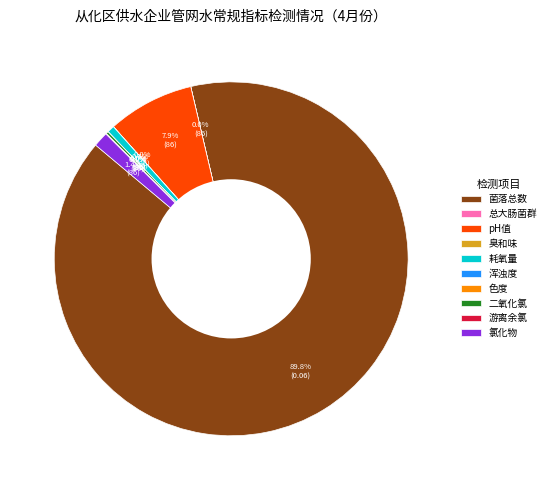

What is the largest slice in the pie chart?

菌落总数